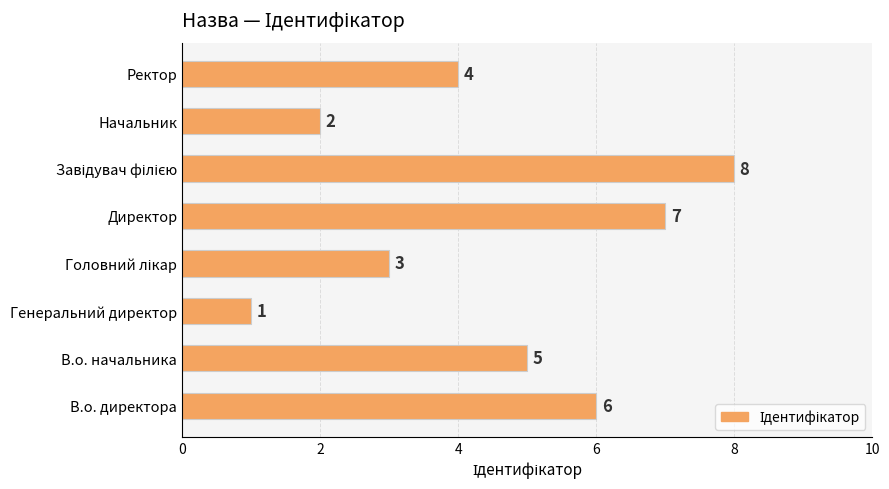

How many categories are shown in the chart?

8